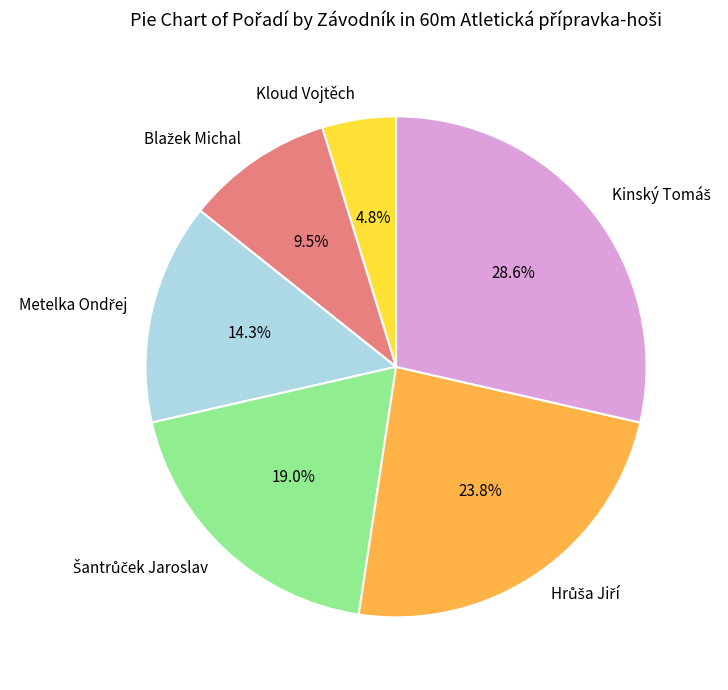

Is there a majority slice in this chart?

No